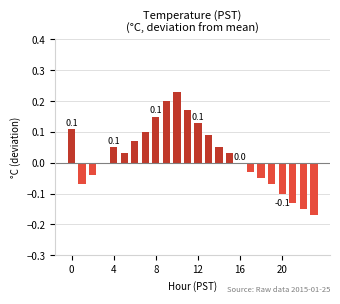

What is the sum of all values?

0.6